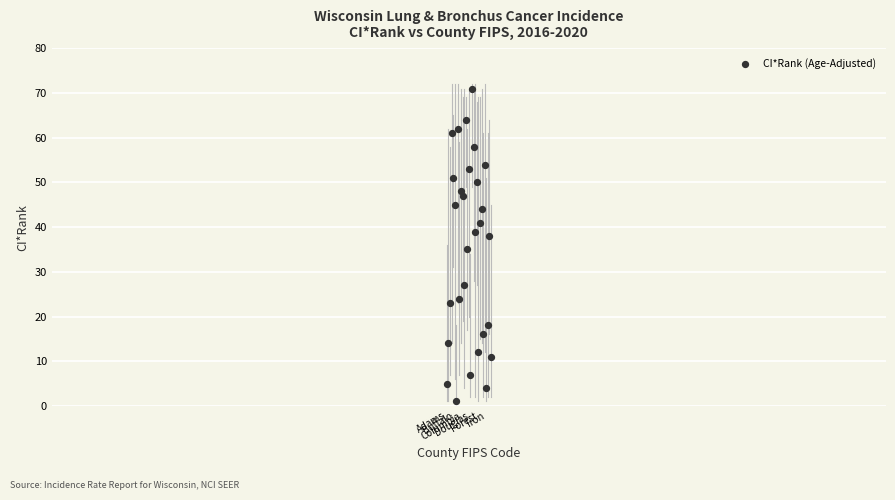

What Y value in the scatter plot is closest to 36?

35